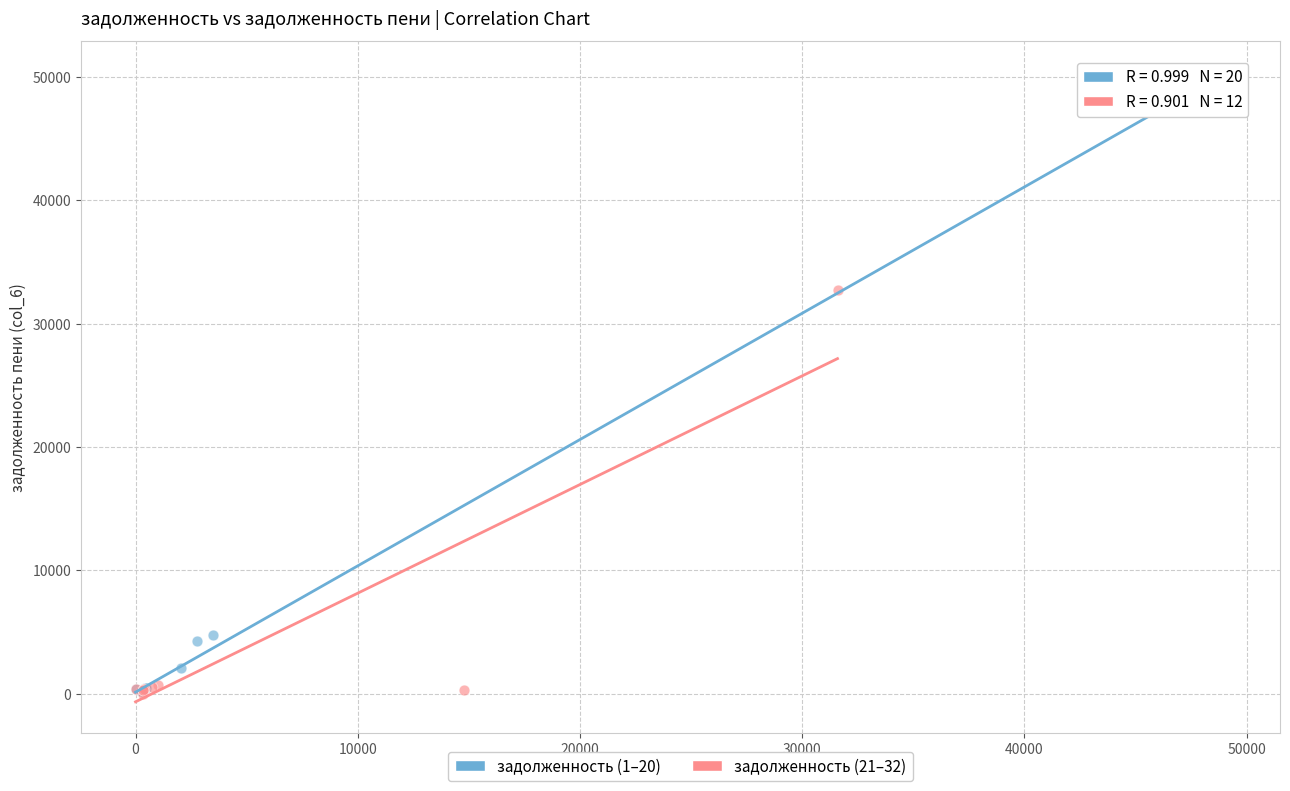

Which series has the widest spread of Y values?

задолженность (1–20)